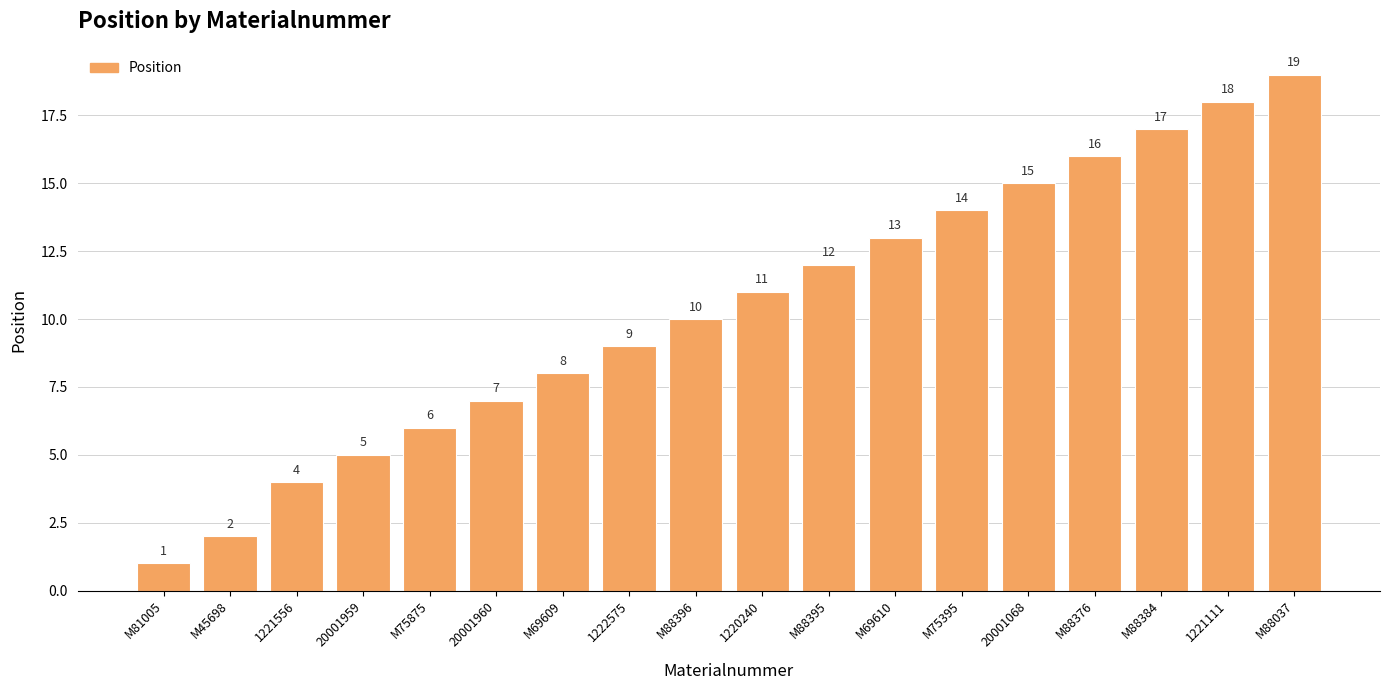

How many bars are there in total?

18